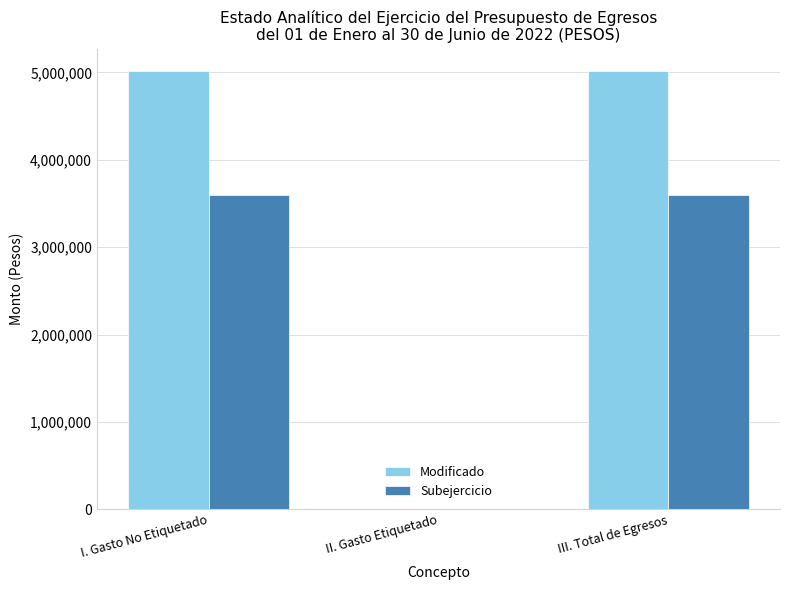

What is the total value across all series at III. Total de Egresos?

8615125.0